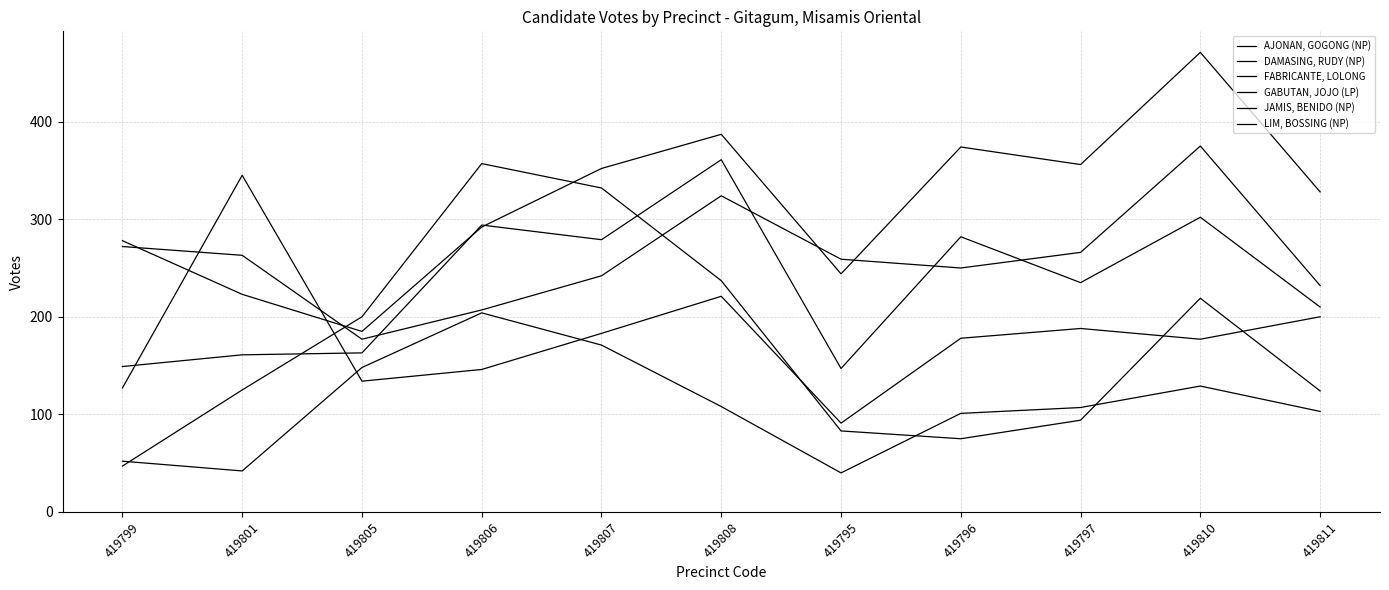

At how many categories does at least one series exceed 352?

5